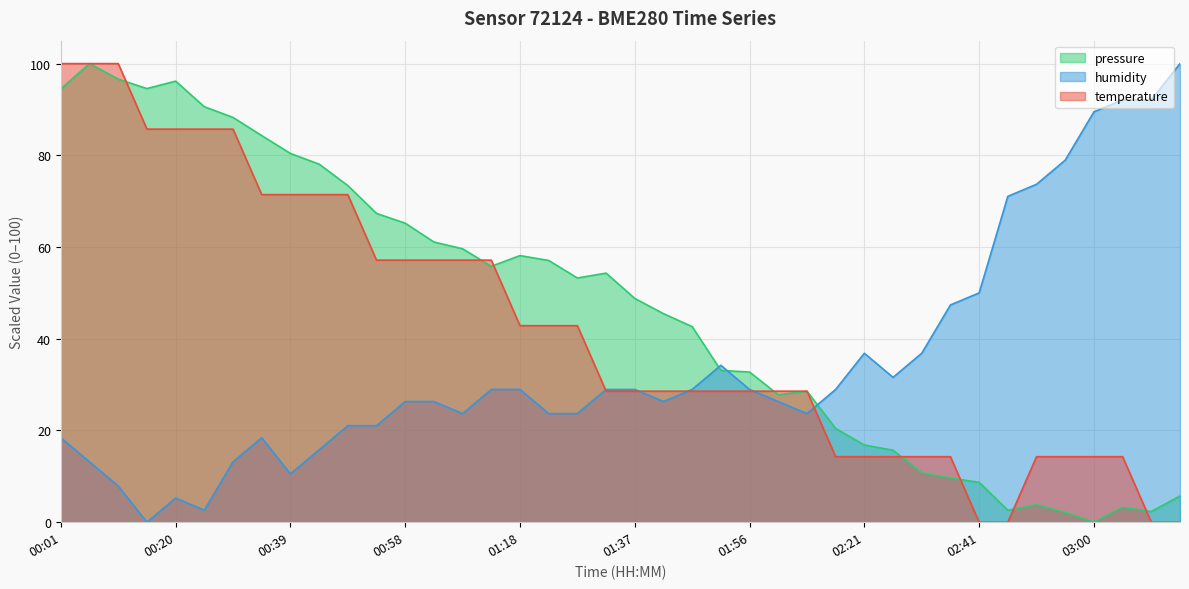

True or false: temperature has a value of 14.3 at 02:21.

True